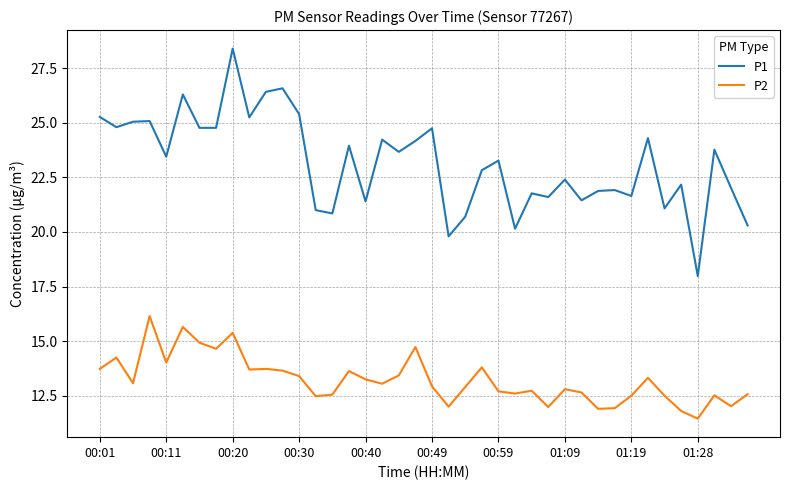

True or false: P1 and P2 intersect in this chart.

False